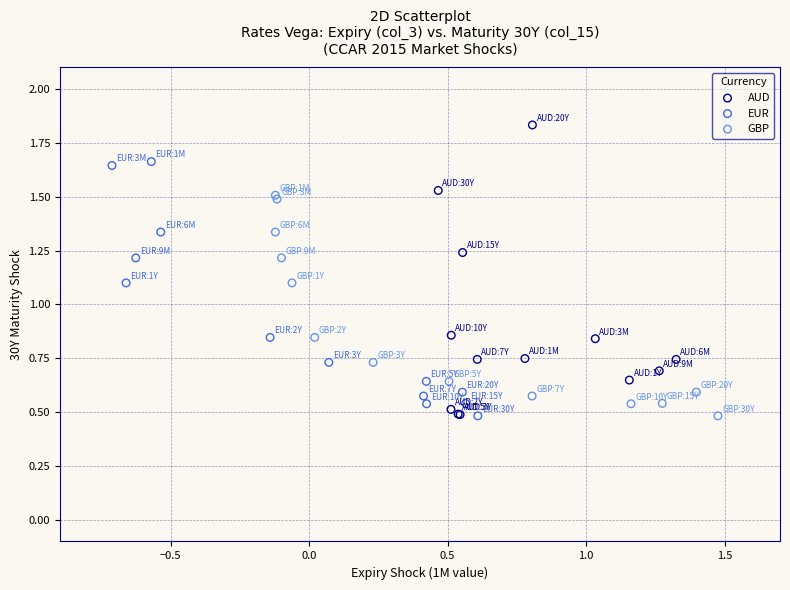

Which series contains the highest Y value?

AUD